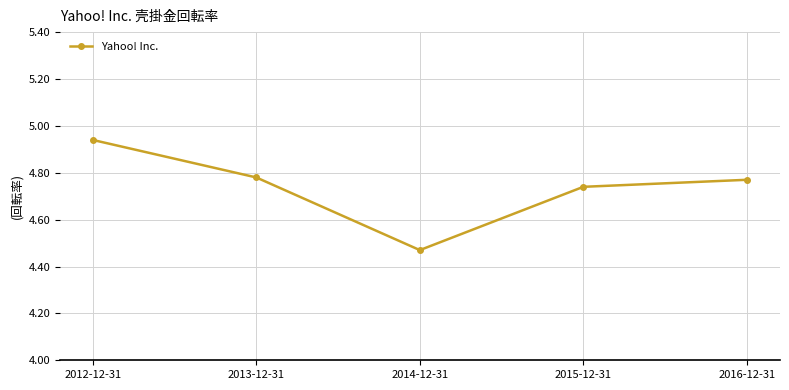

Which has a higher value, 2013-12-31 or 2014-12-31?

2013-12-31